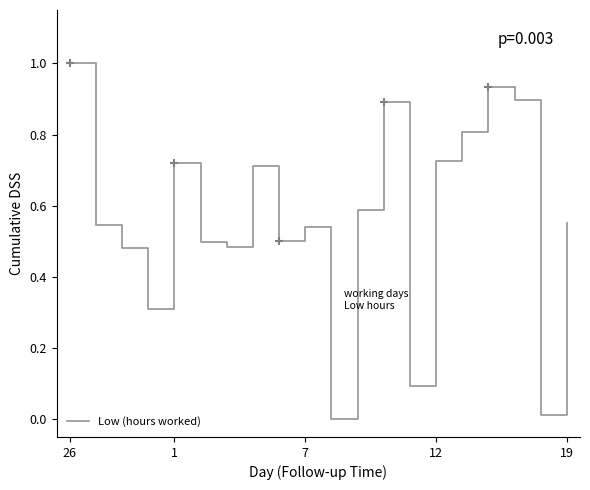

What is the maximum value shown in the chart?

1.0